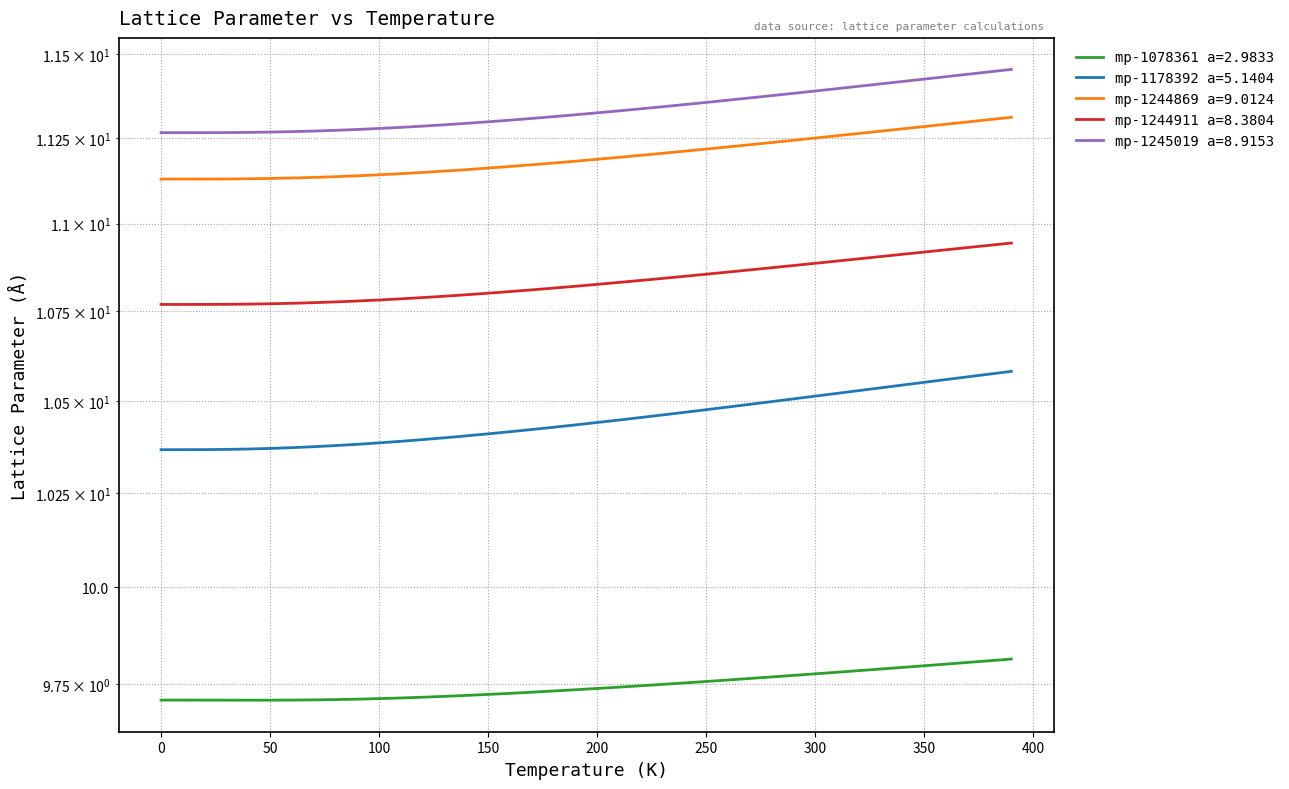

What is the average value of the mp-1244869 a=9.0124 series?

11.2